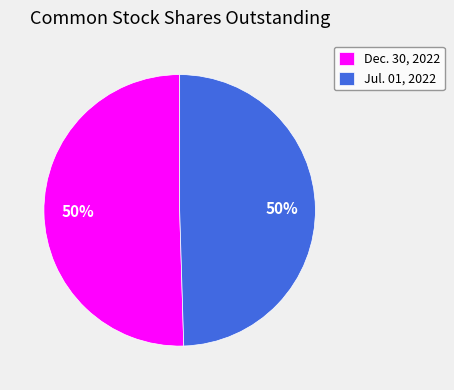

Is it true that Jul. 01, 2022 is 62% of the pie?

False